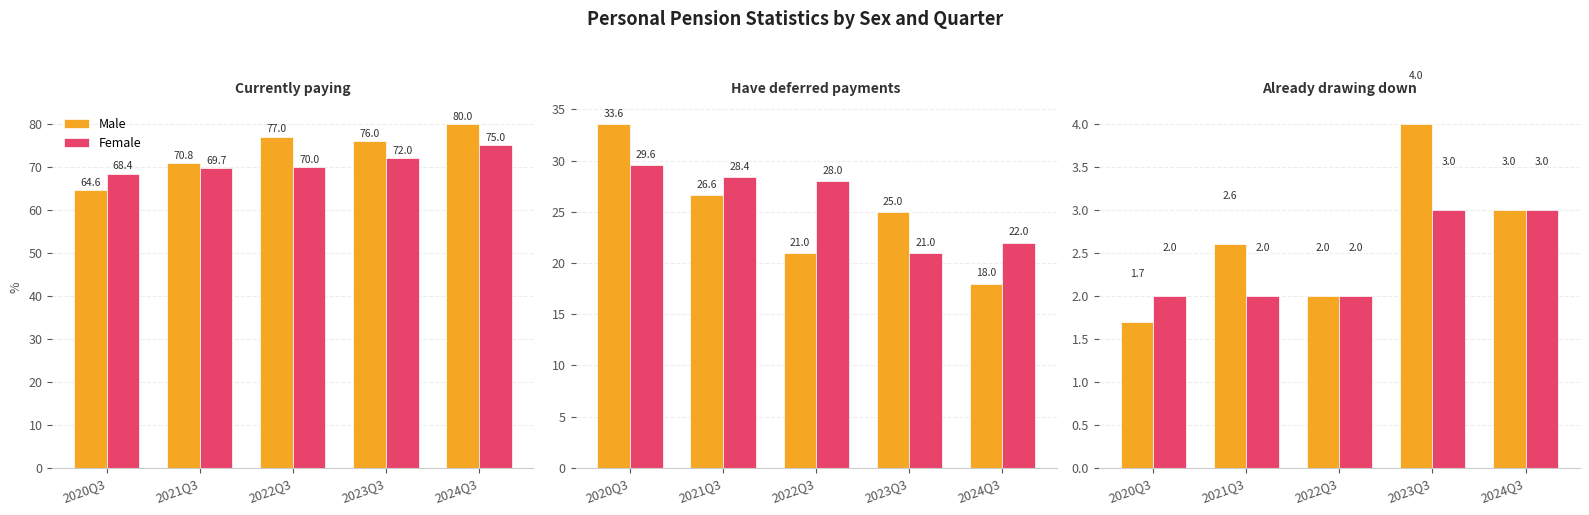

Which has a higher value, 2020Q3 or 2022Q3?

2022Q3